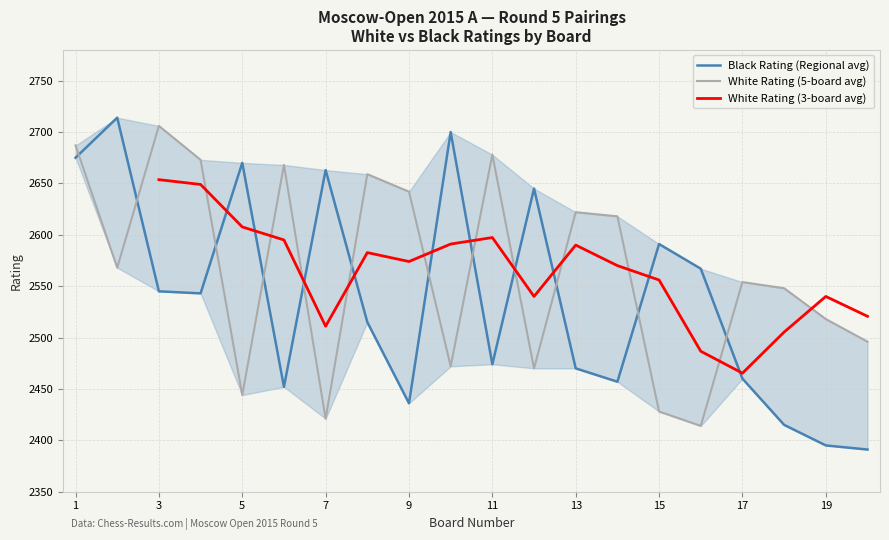

What is the difference between the highest and lowest values at 4?

130